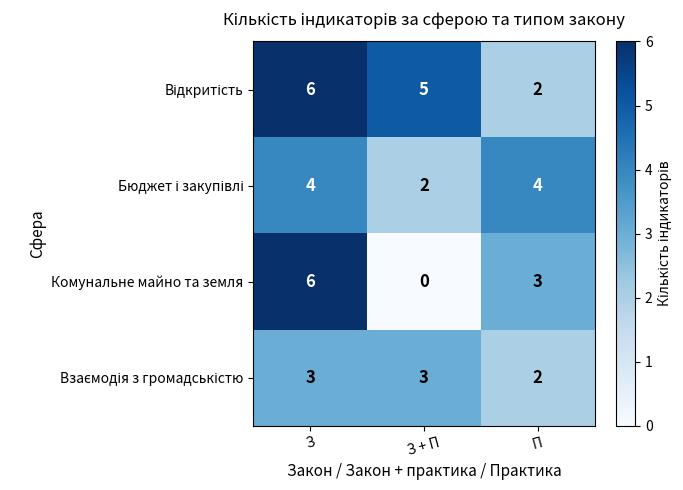

What is the average value of the Комунальне майно та земля series?

3